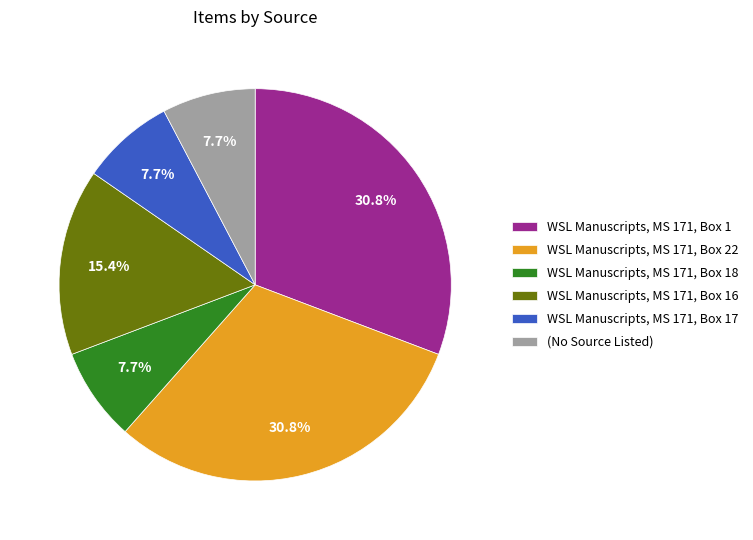

To the nearest percent, what is the average slice percentage?

17%